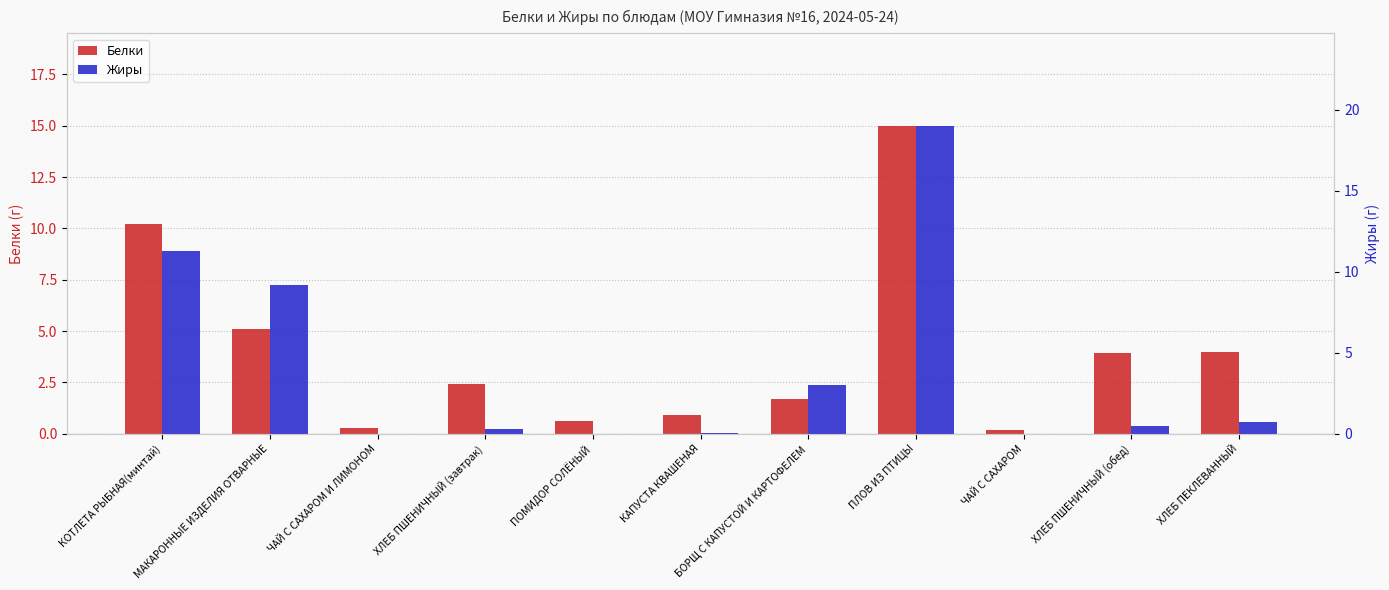

Which has a higher value, МАКАРОННЫЕ ИЗДЕЛИЯ ОТВАРНЫЕ or КАПУСТА КВАШЕНАЯ?

МАКАРОННЫЕ ИЗДЕЛИЯ ОТВАРНЫЕ